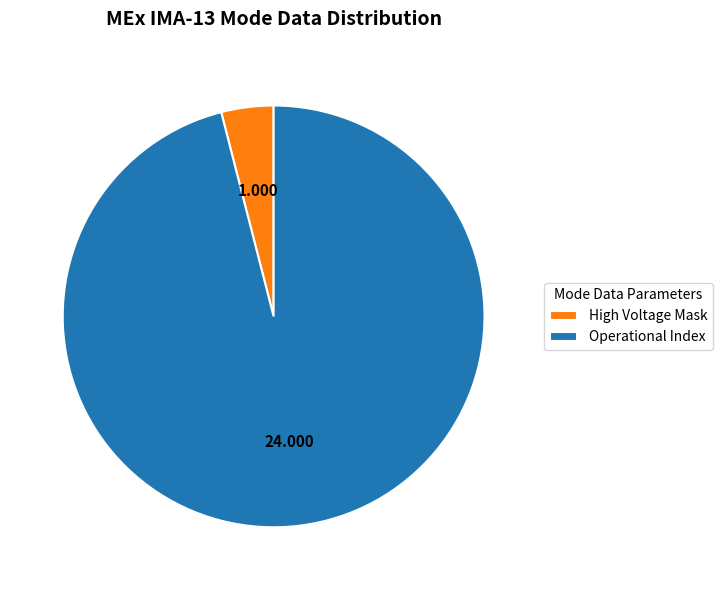

Which category accounts for the majority?

Operational Index